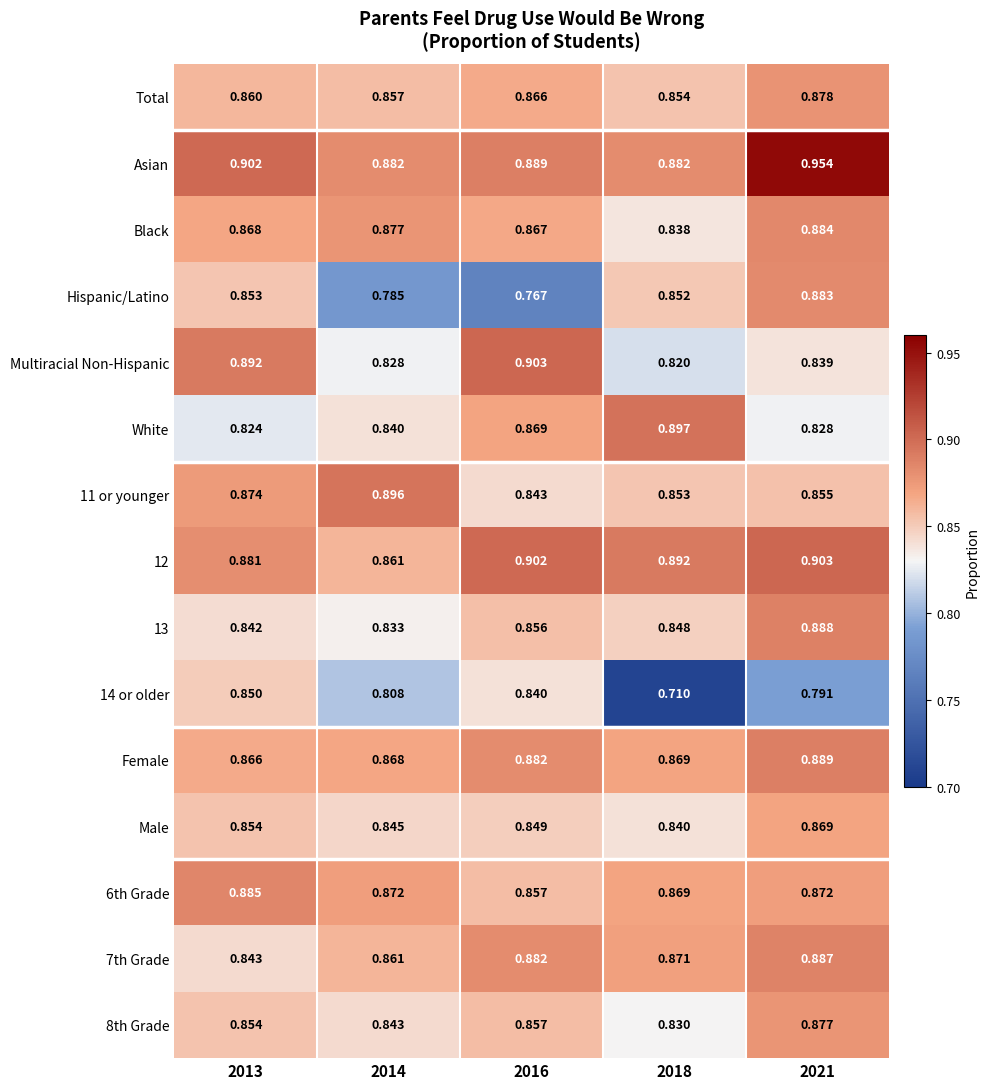

Which series changed the most between 2013 and 2016?

Hispanic/Latino